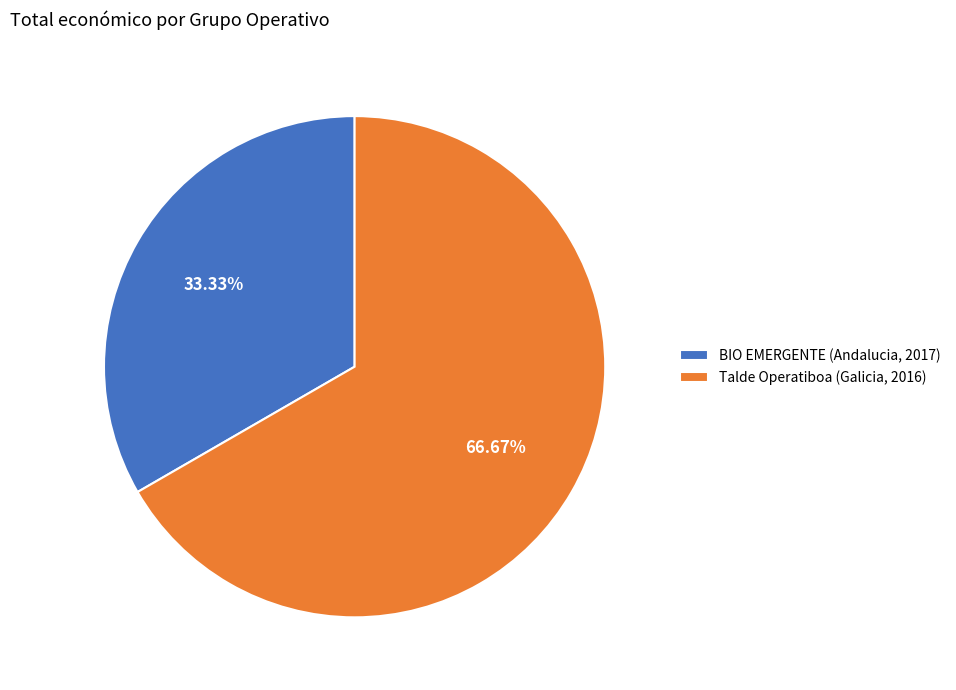

Which slice is the largest?

Talde Operatiboa (Galicia, 2016)